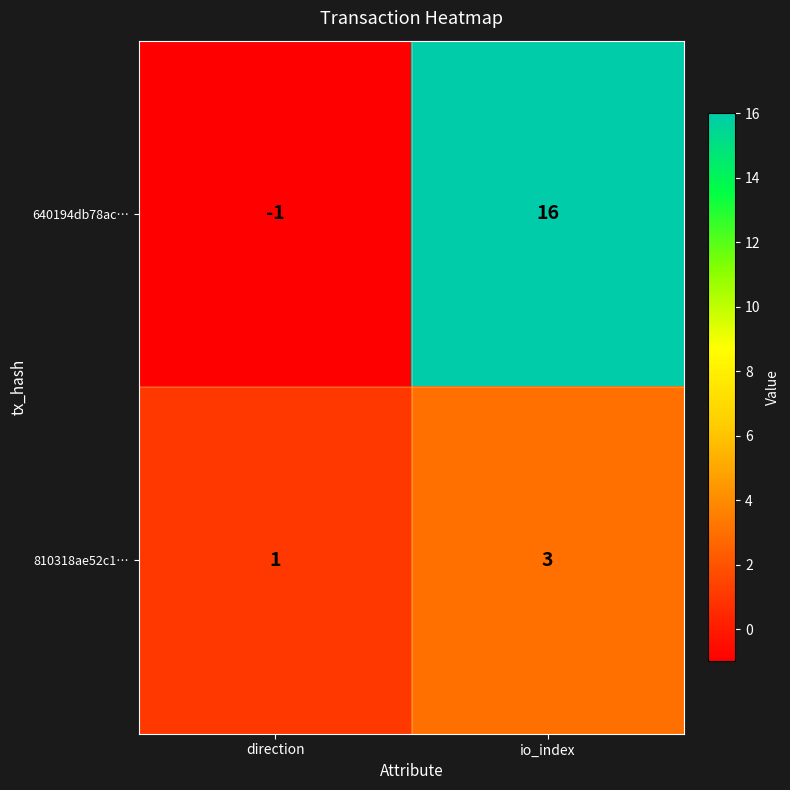

Rank the series by their maximum value, from highest to lowest.

640194db78ac…, 810318ae52c1…